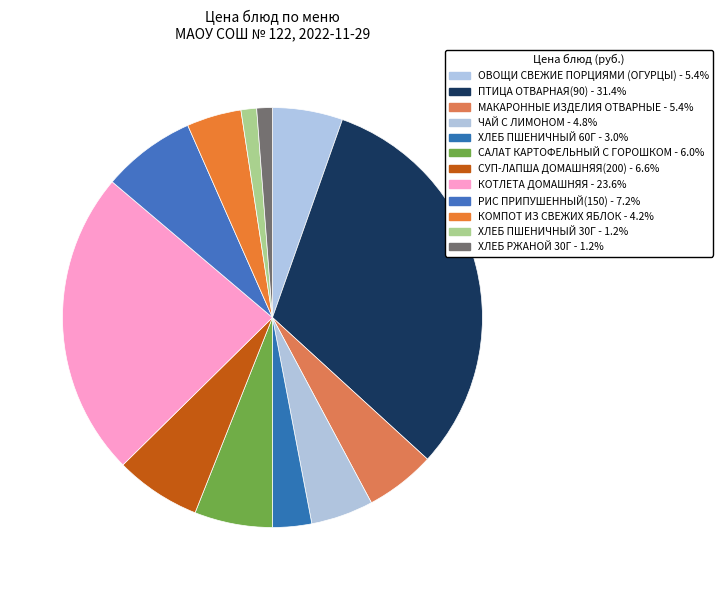

Is it true that ХЛЕБ ПШЕНИЧНЫЙ 60Г is 1% of the pie?

False